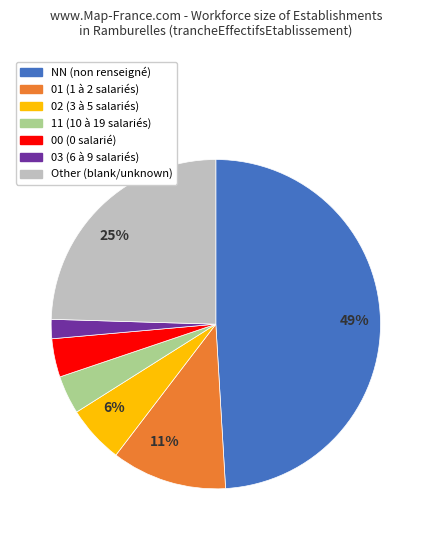

Does any single category account for the majority?

No